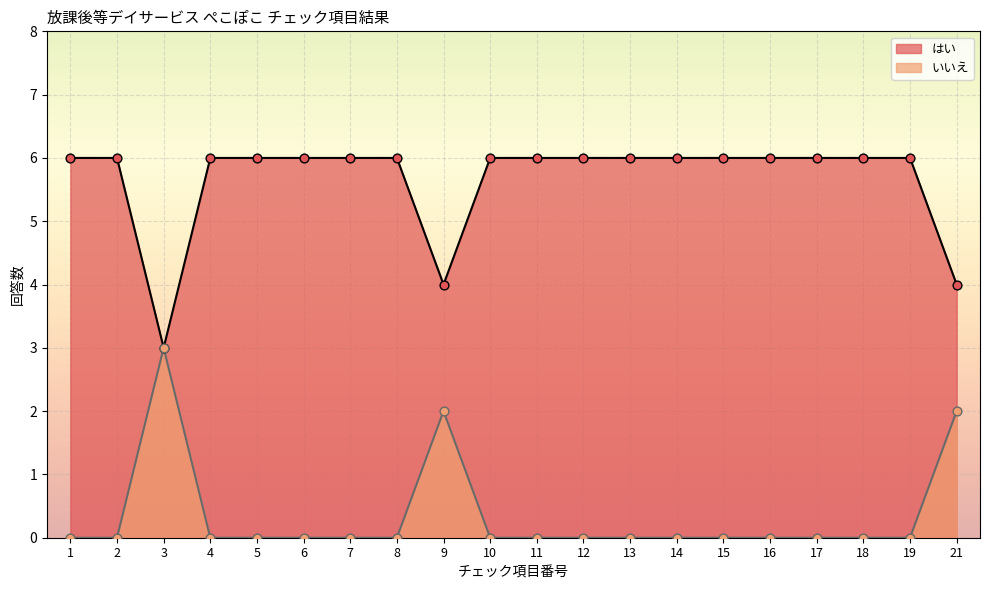

Is the value of はい at 3 greater than the value of いいえ at 15?

Yes